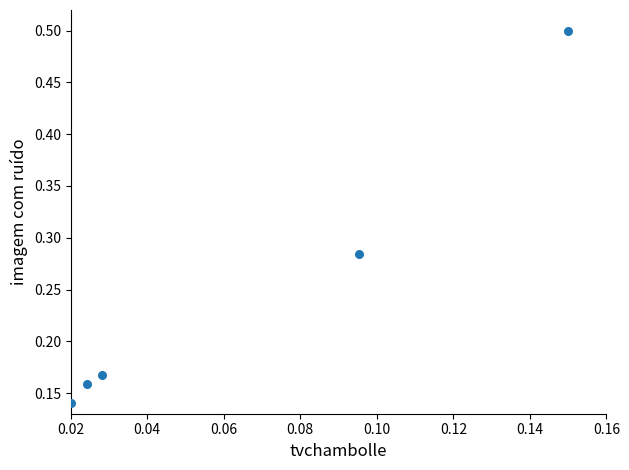

What is the range of Y values (max minus min)?

0.4